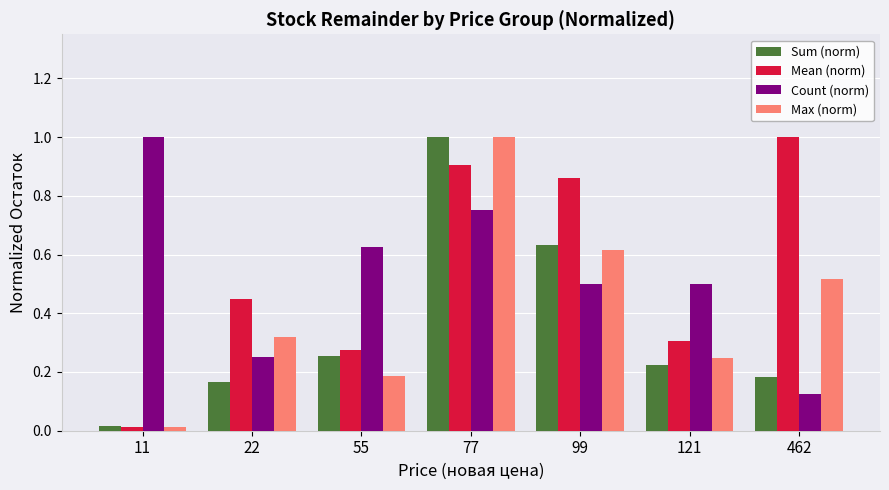

Is the value of Count (norm) at 22 greater than the value of Mean (norm) at 99?

No